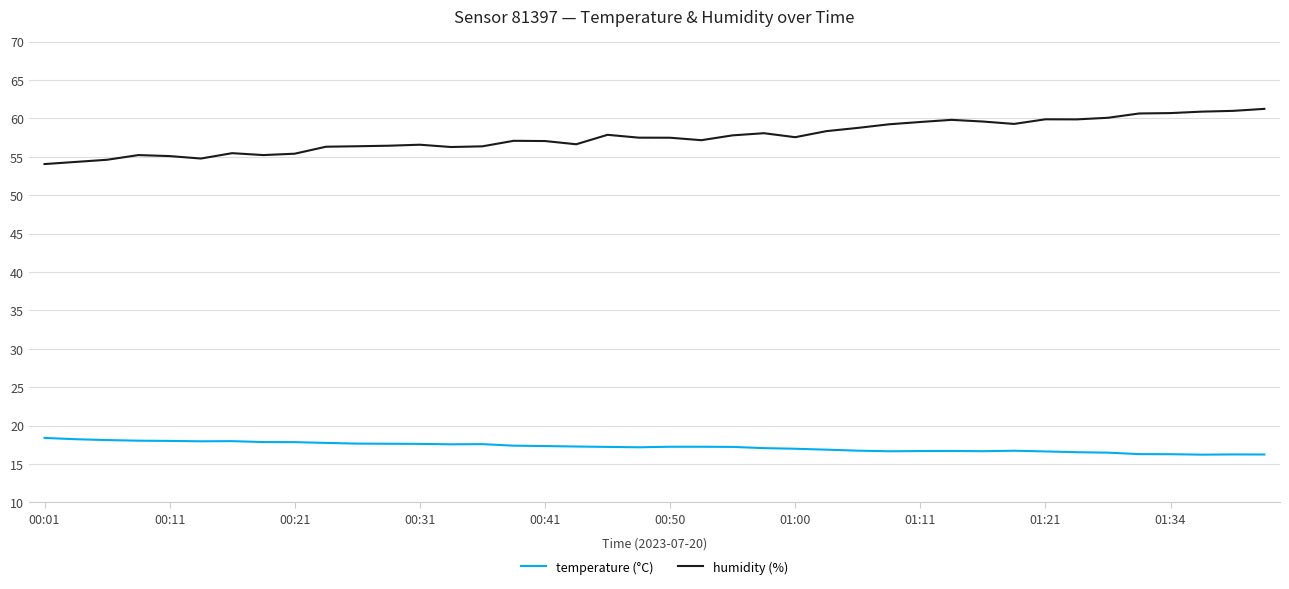

What is the smallest value displayed?

16.2